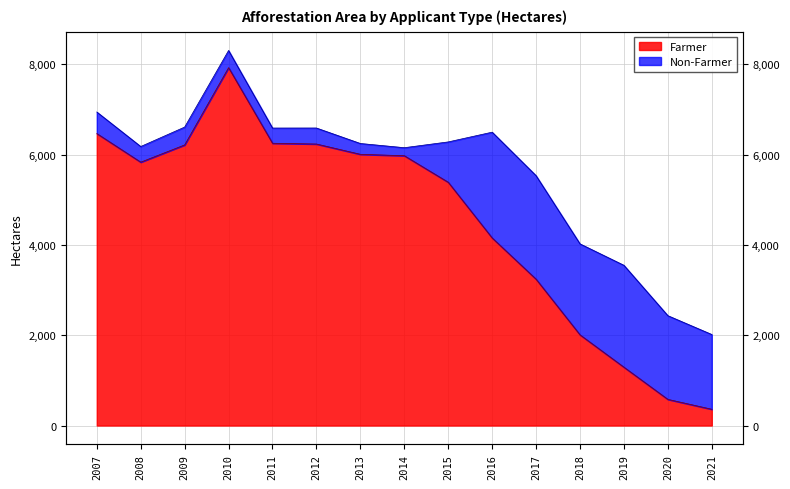

Rank the categories by value from highest to lowest.

2010, 2007, 2011, 2012, 2009, 2013, 2014, 2008, 2015, 2016, 2017, 2018, 2019, 2020, 2021